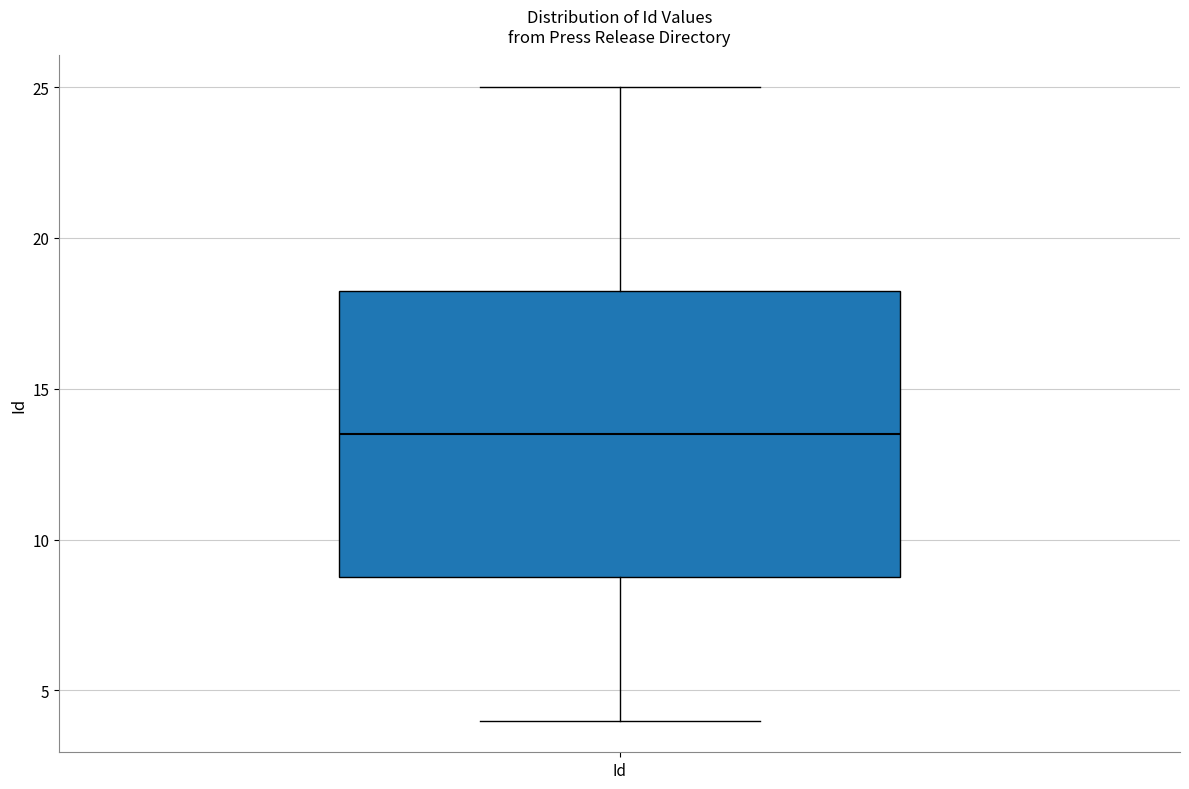

Where is the lower edge of the box for Id on the y-axis? The values are not printed on the chart, so give them approximately, as read against the axis.

9.0